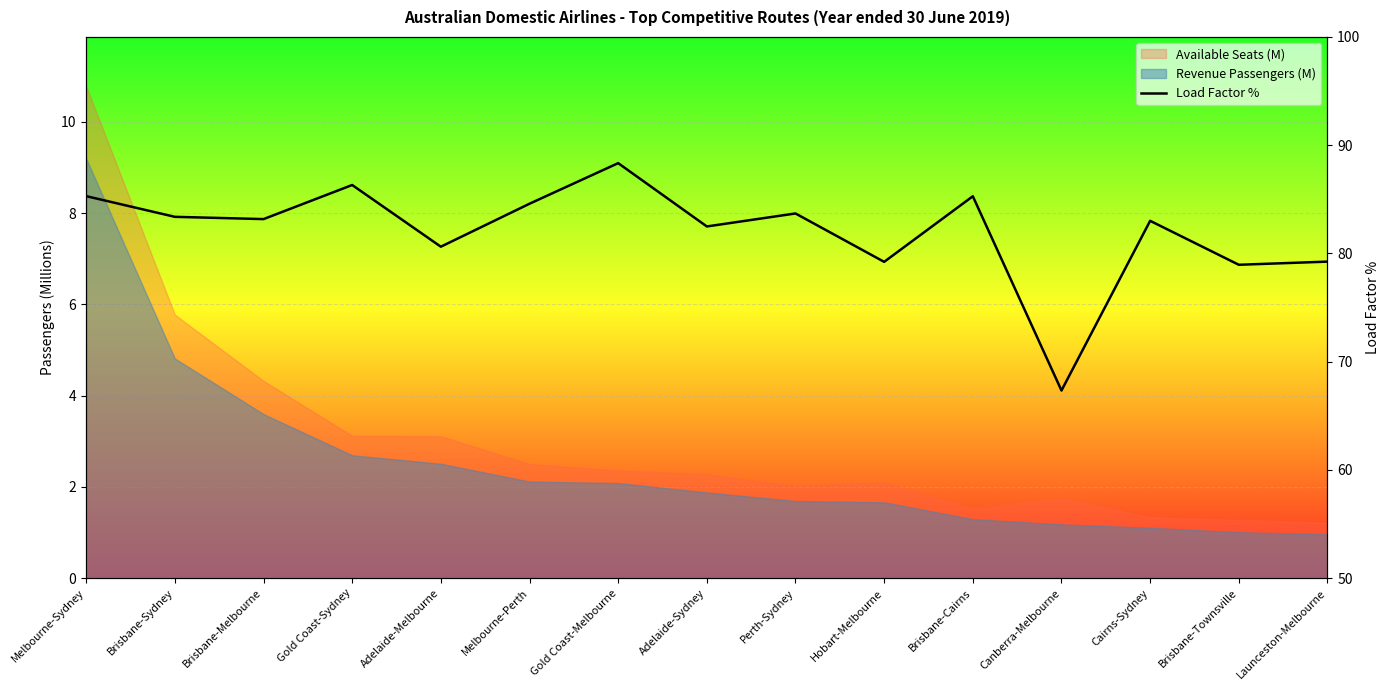

How many values exceed 83?

9